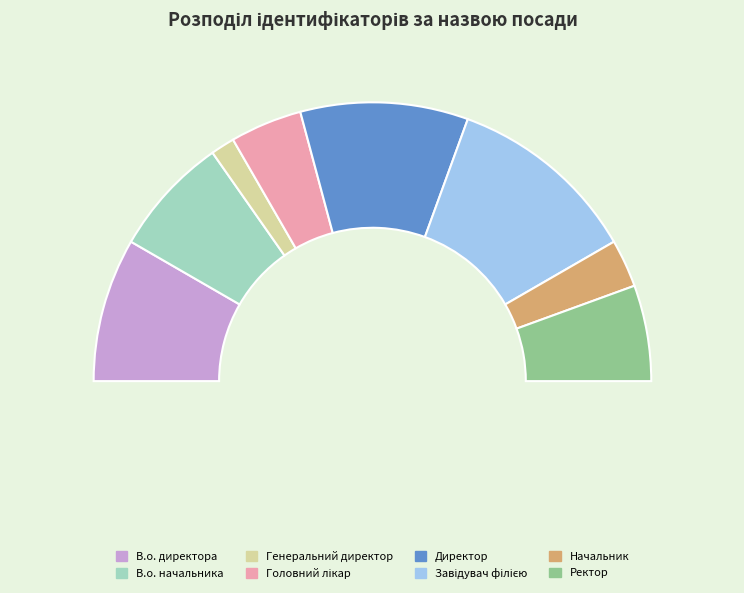

To the nearest percent, what portion does Ректор represent?

11%